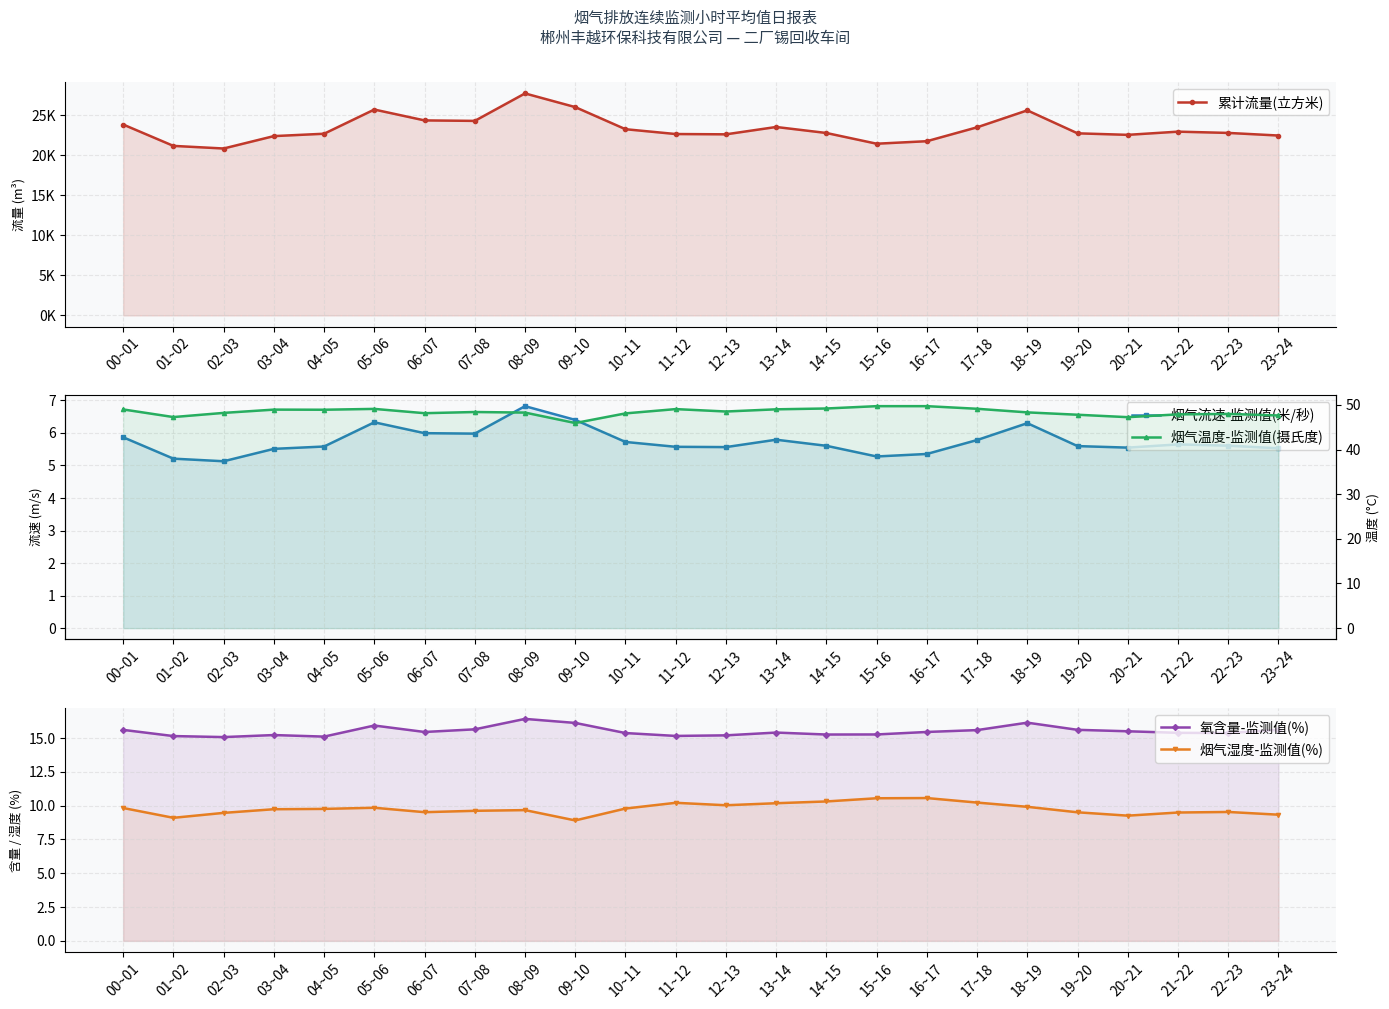

How many interior local peaks does the 累计流量(立方米) series have?

5